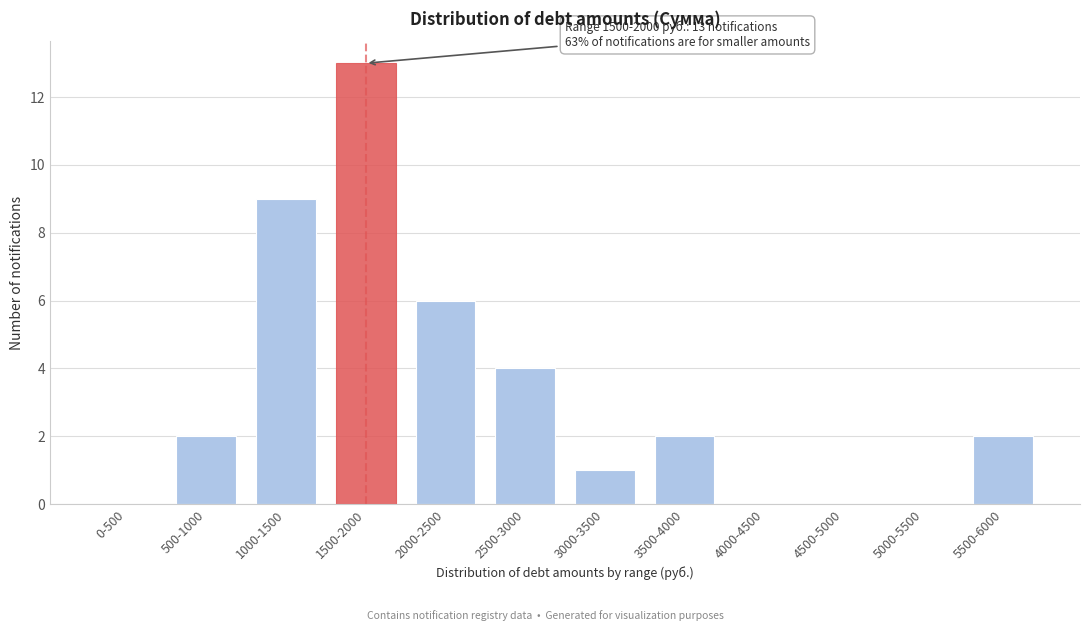

Reading right to left, what are all the values shown in this chart?

5500-6000=2	5000-5500=0	4500-5000=0	4000-4500=0	3500-4000=2	3000-3500=1	2500-3000=4	2000-2500=6	1500-2000=13	1000-1500=9	500-1000=2	0-500=0